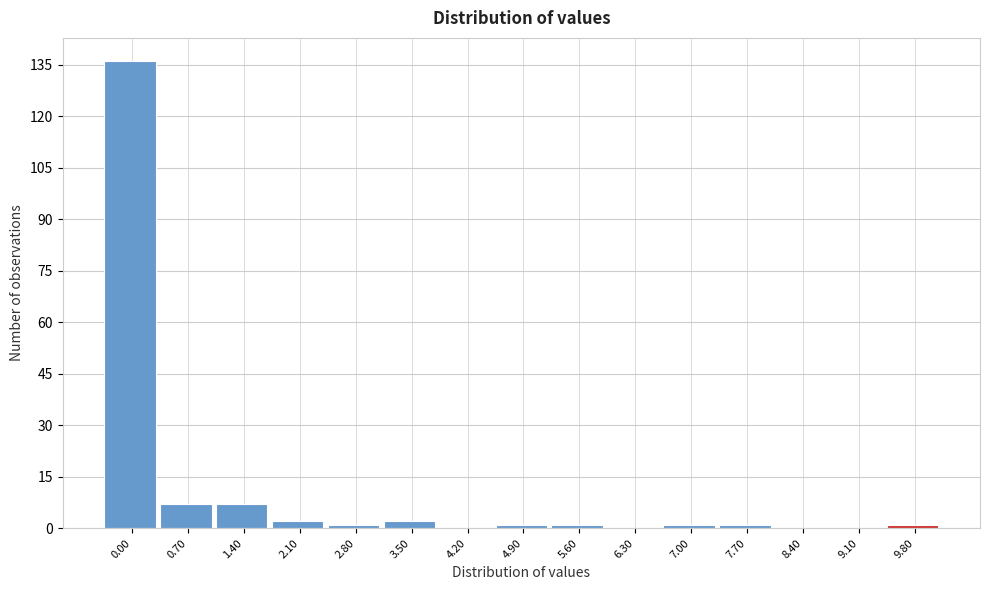

Reading left to right, transcribe all the data shown in this chart.

0.00=136	0.70=7	1.40=7	2.10=2	2.80=1	3.50=2	4.20=0	4.90=1	5.60=1	6.30=0	7.00=1	7.70=1	8.40=0	9.10=0	9.80=1